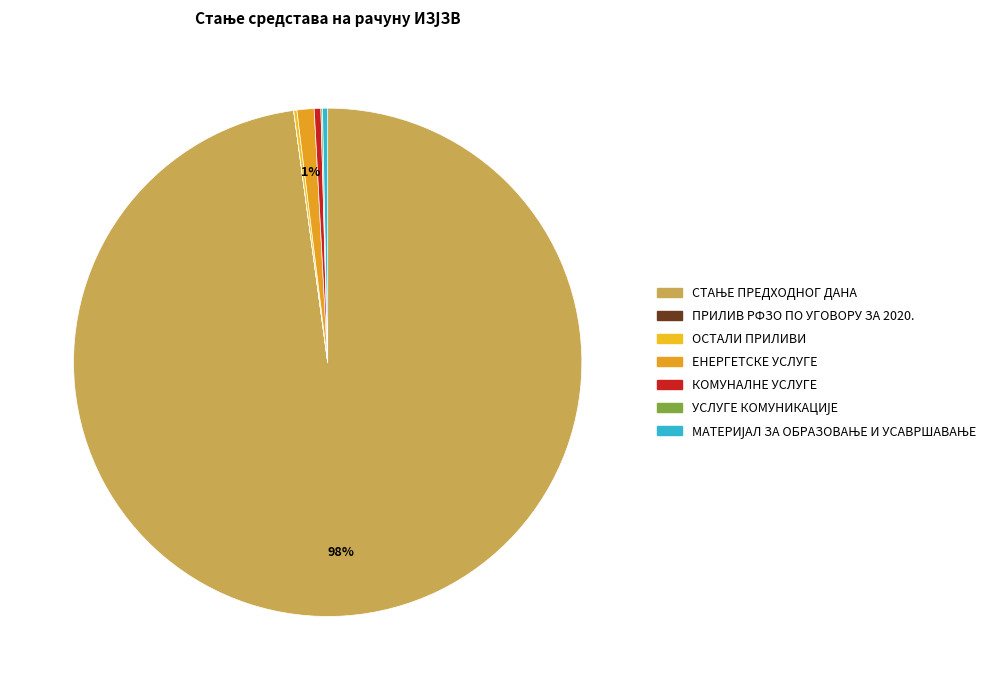

Is it true that ЕНЕРГЕТСКЕ УСЛУГЕ is 1% of the pie?

True